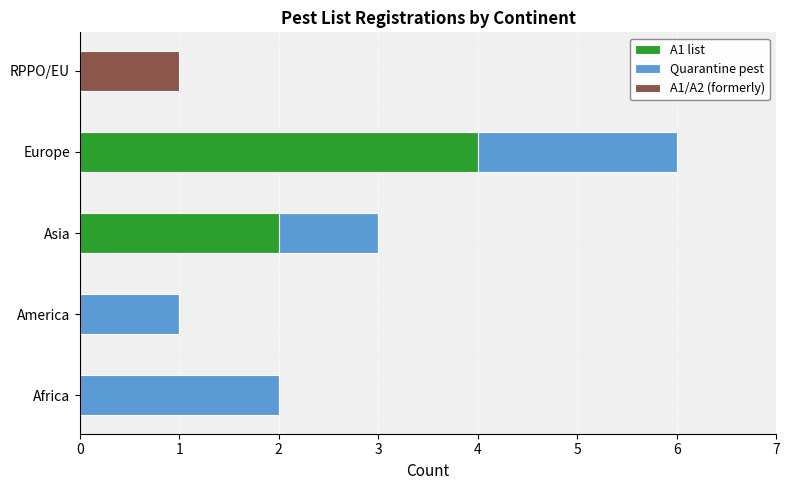

At which category is the sum across all series the highest?

Europe